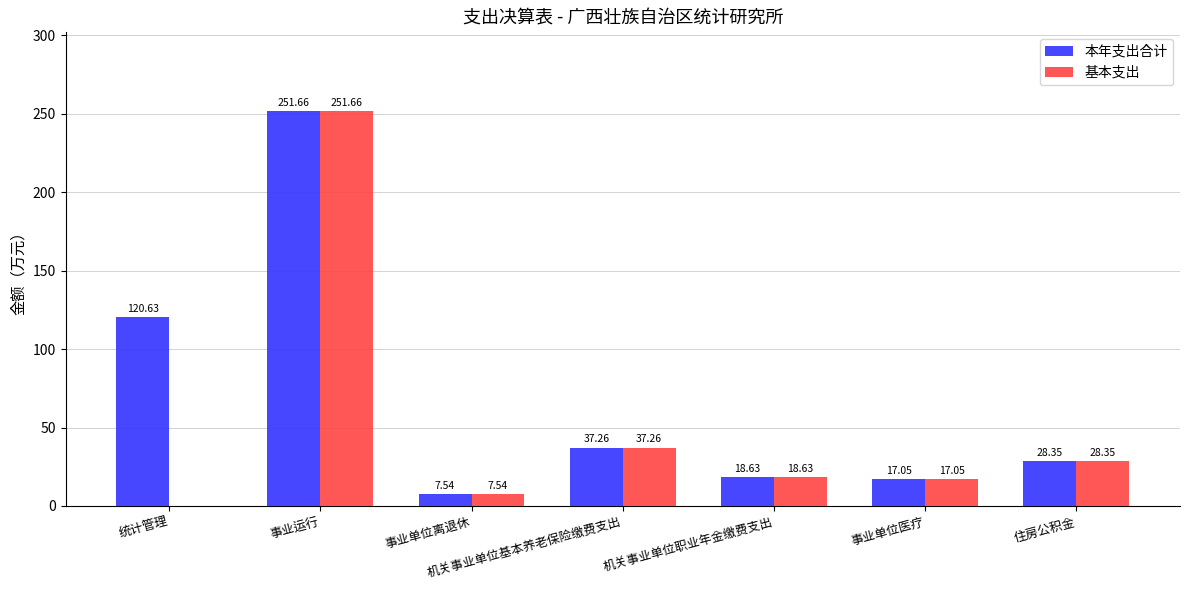

How many series are shown in this chart?

2